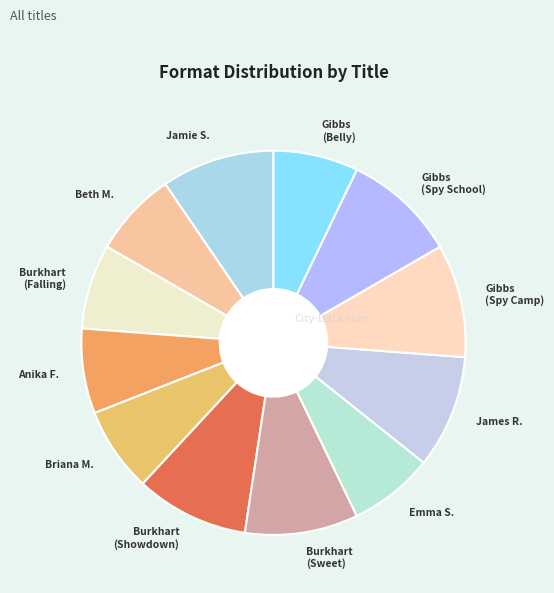

Does any single category account for the majority?

No